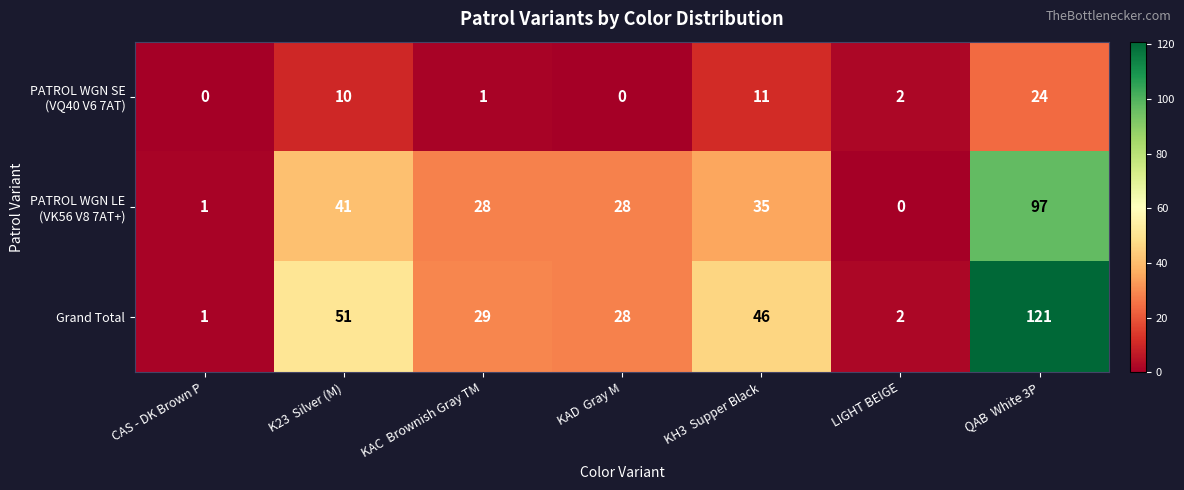

Which series changed the most between LIGHT BEIGE and QAB  White 3P?

Grand Total